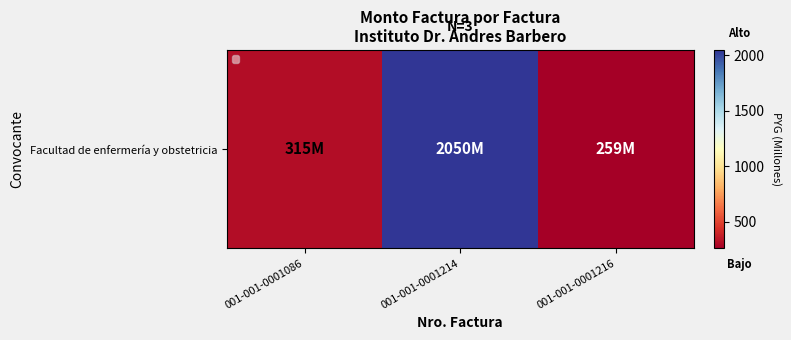

The value at 001-001-0001086 is 314.5. True or false?

True